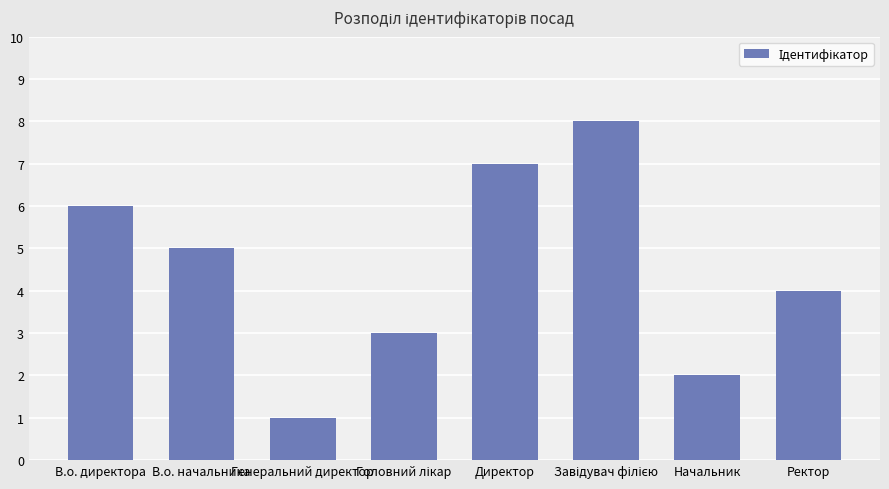

How many series are shown in this chart?

1